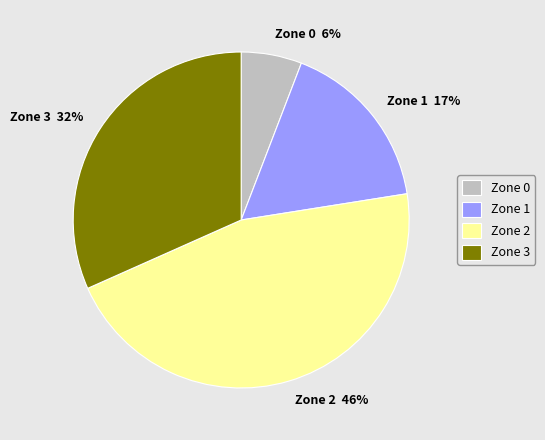

How many slices are in this pie chart?

4